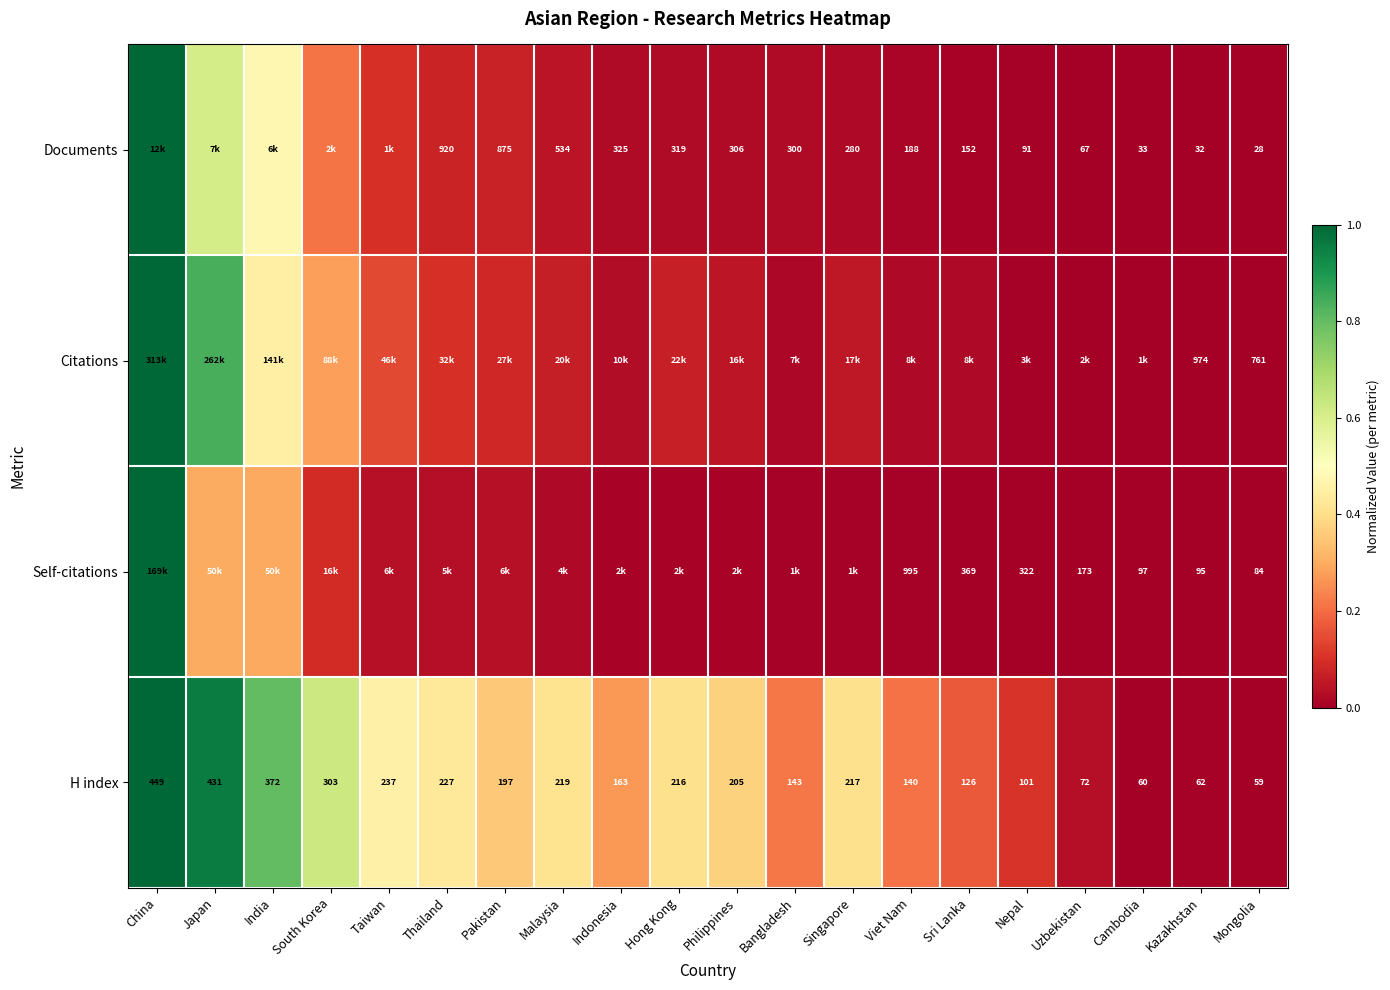

What is the approximate value of H index at Hong Kong?

0.4